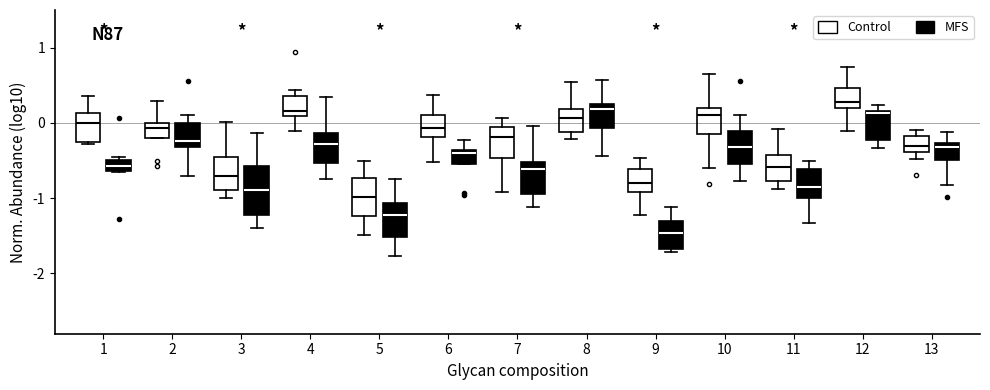

Where is the upper edge of the box for 10 (Control) on the y-axis? The values are not printed on the chart, so give them approximately, as read against the axis.

0.2